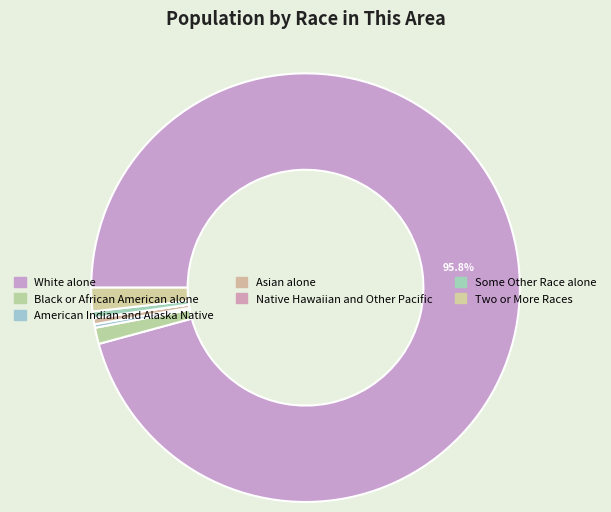

Count the number of slices in the pie.

7